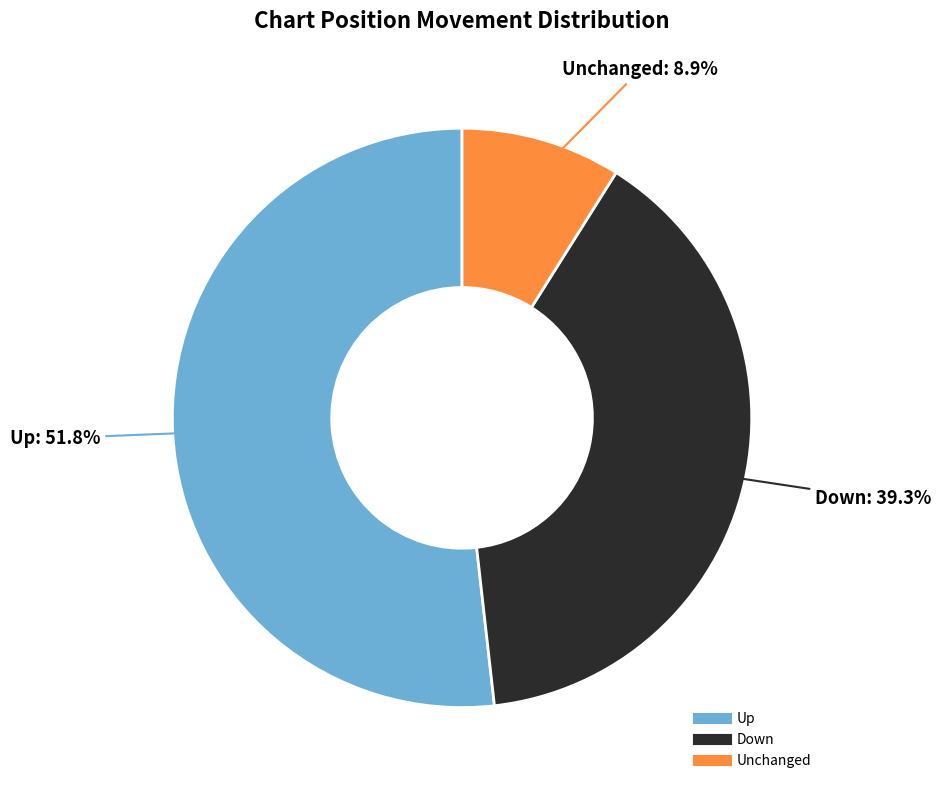

Does any single category account for the majority?

Yes